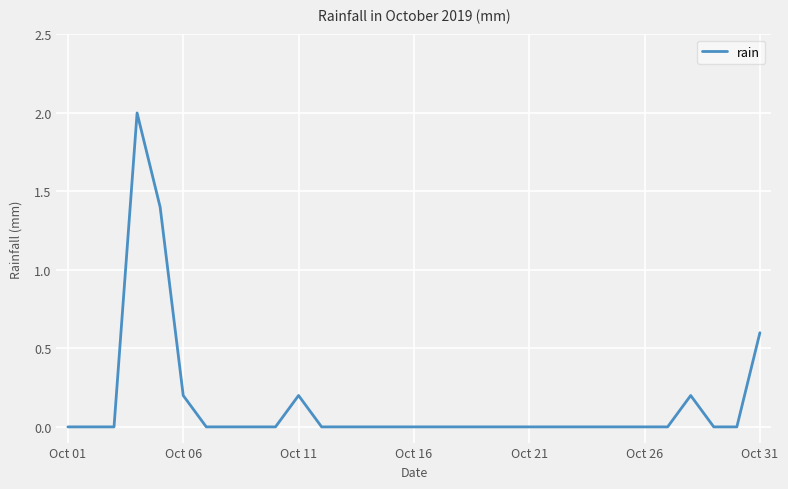

What is the difference between the maximum and minimum values?

2.0